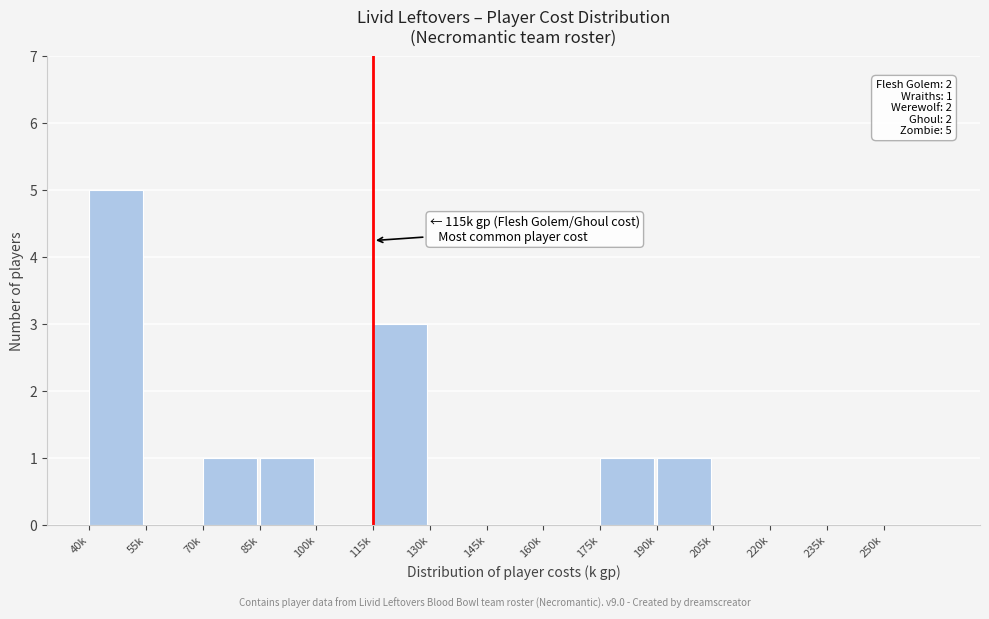

Reading left to right, extract all data points from this chart.

40k=5	55k=0	70k=1	85k=1	100k=0	115k=3	130k=0	145k=0	160k=0	175k=1	190k=1	205k=0	220k=0	235k=0	250k=0